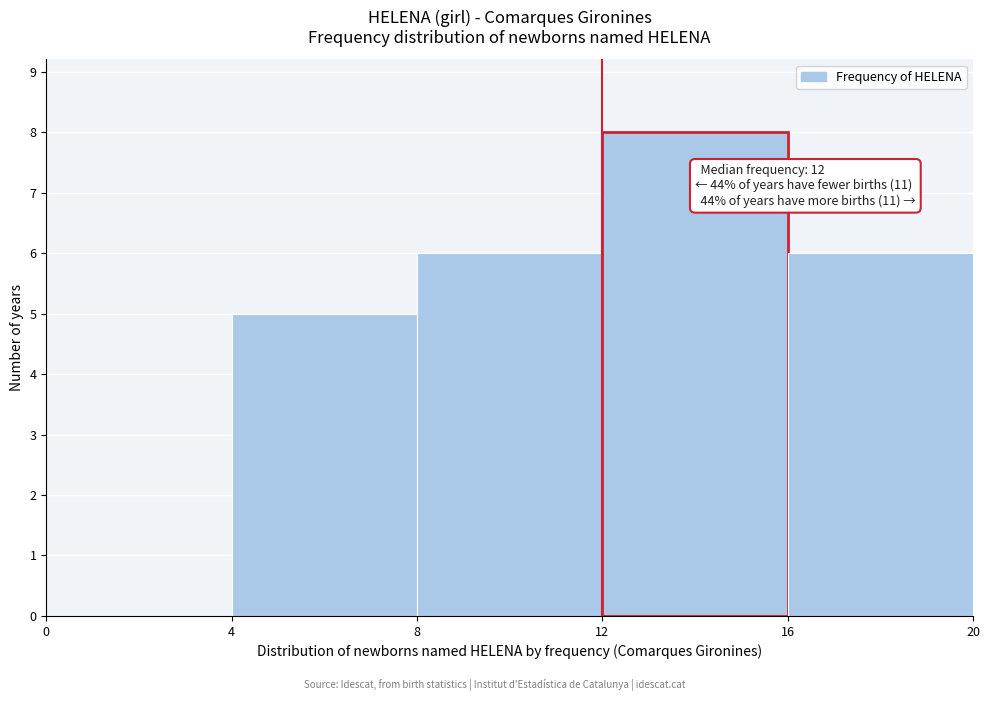

Which range on the x-axis has the tallest bar?

12 to 16